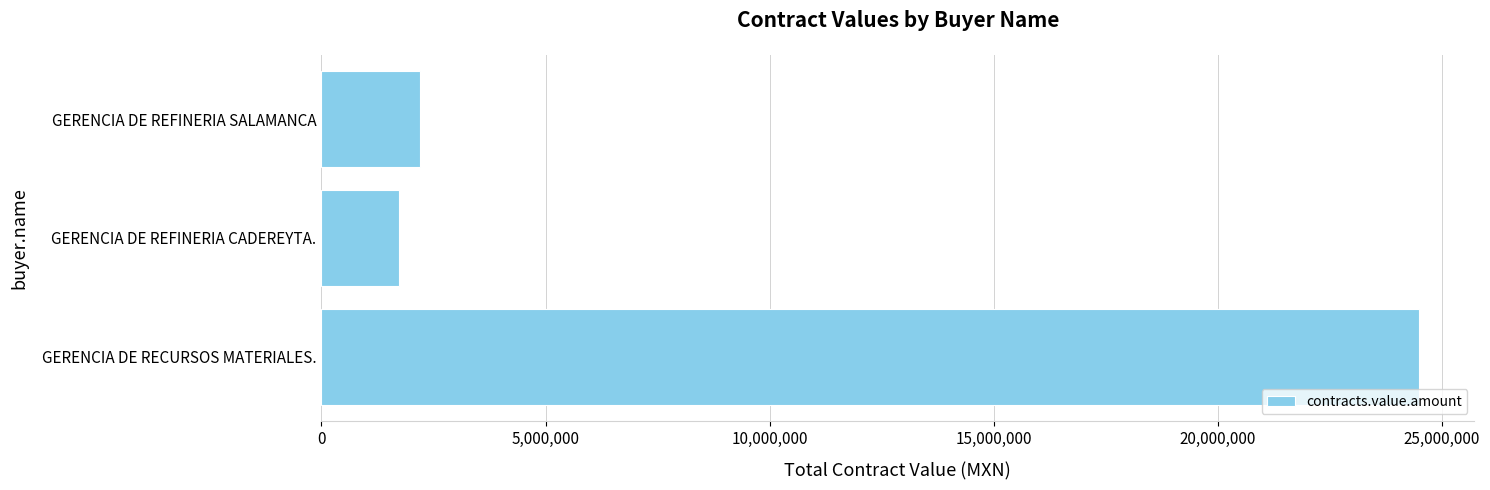

What is the smallest value displayed?

1721952